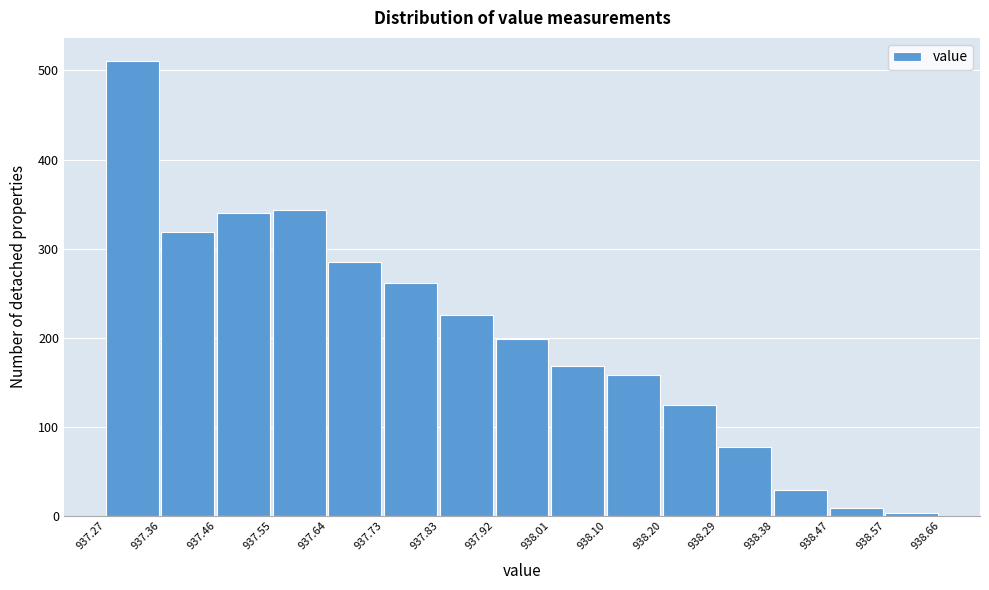

Which range on the x-axis has the tallest bar?

937.27 to 937.36